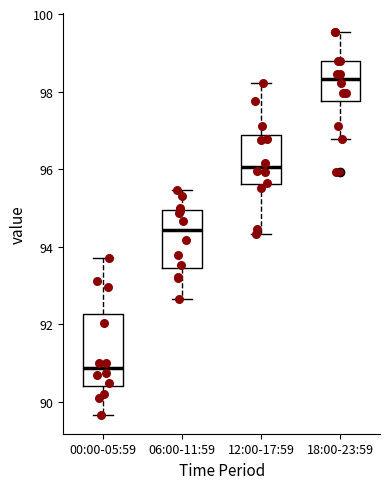

Which box is the tallest, from its lower edge to its upper edge?

00:00-05:59